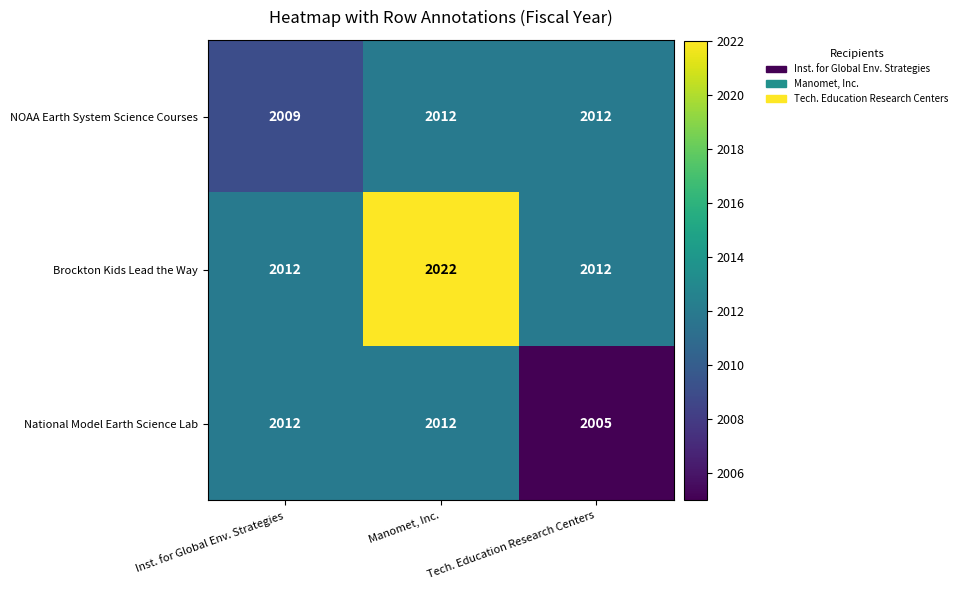

How many series are shown in this chart?

3